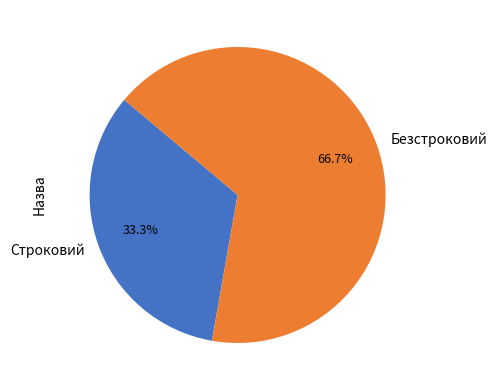

Is it true that Строковий is 18% of the pie?

False